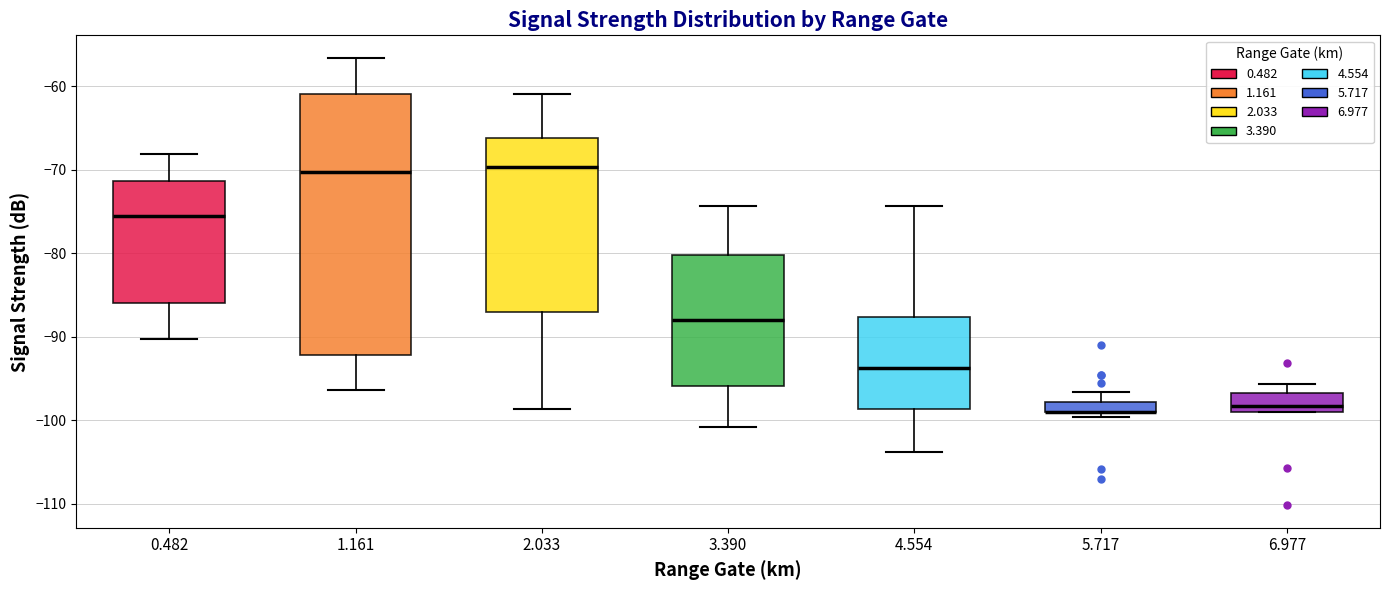

Where is the lower edge of the box at x = 1.161 on the y-axis? The values are not printed on the chart, so give them approximately, as read against the axis.

-92